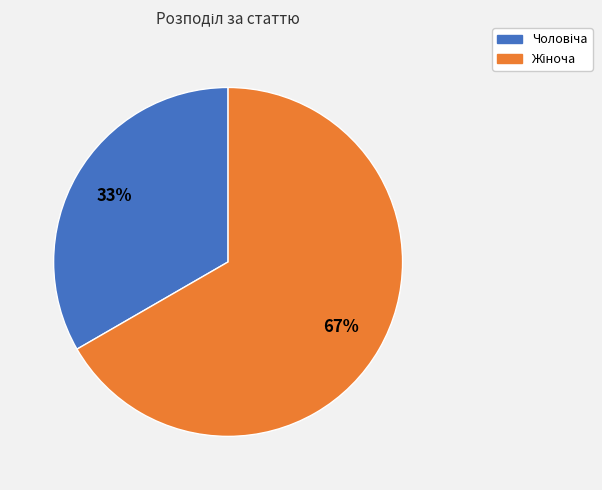

To the nearest percent, what is the average slice percentage?

50%